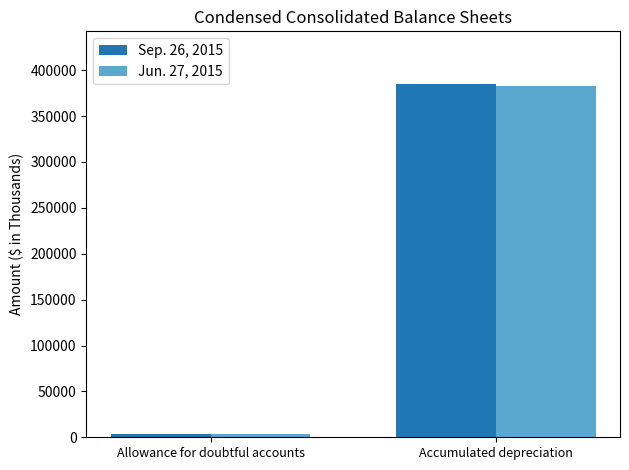

Rank the series at Allowance for doubtful accounts from highest to lowest value.

Sep. 26, 2015, Jun. 27, 2015